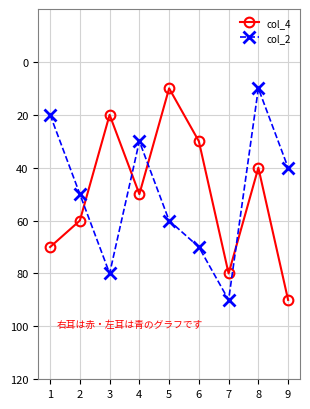

What are all the series names shown in the legend?

col_4, col_2